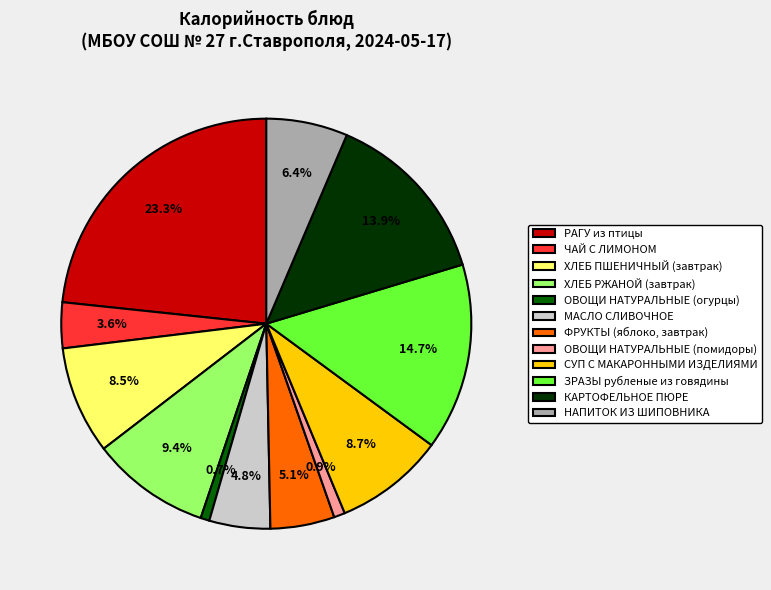

To the nearest percent, what portion does РАГУ из птицы represent?

23%